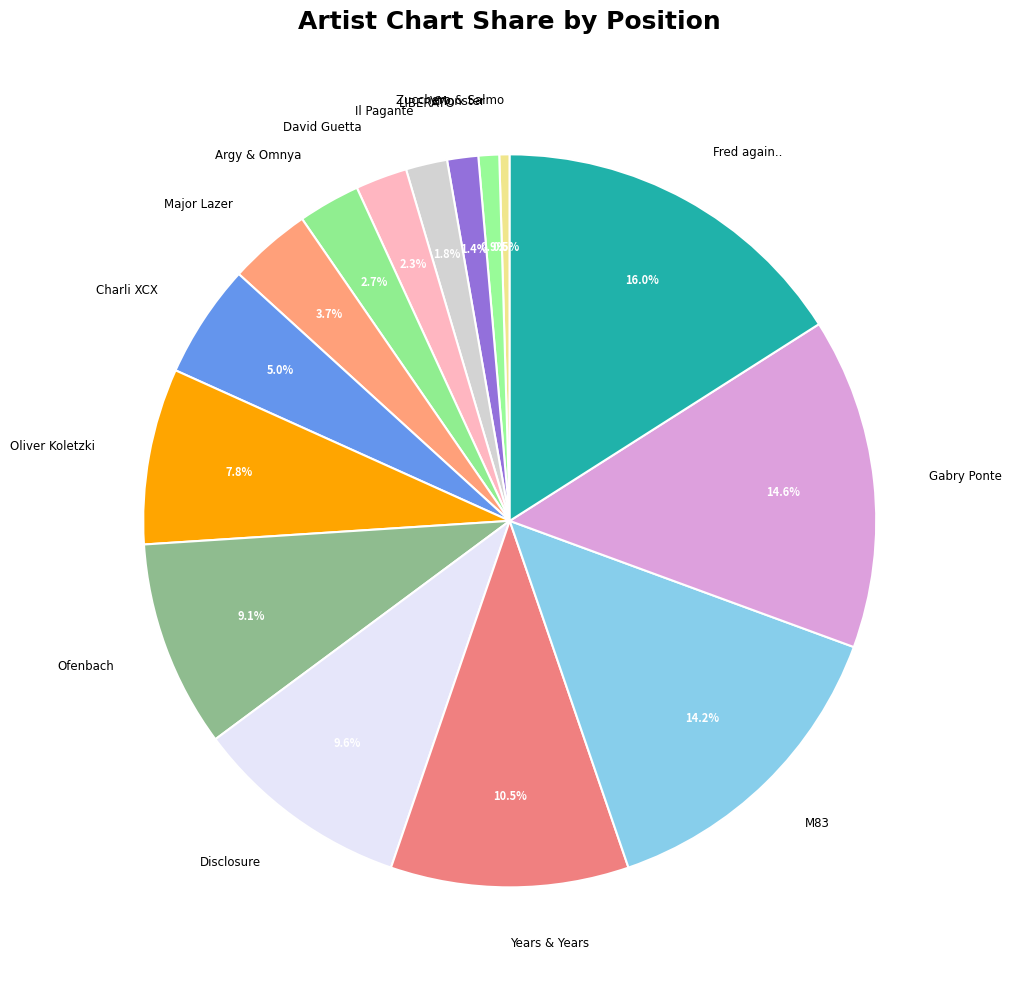

How many slices are in this pie chart?

15